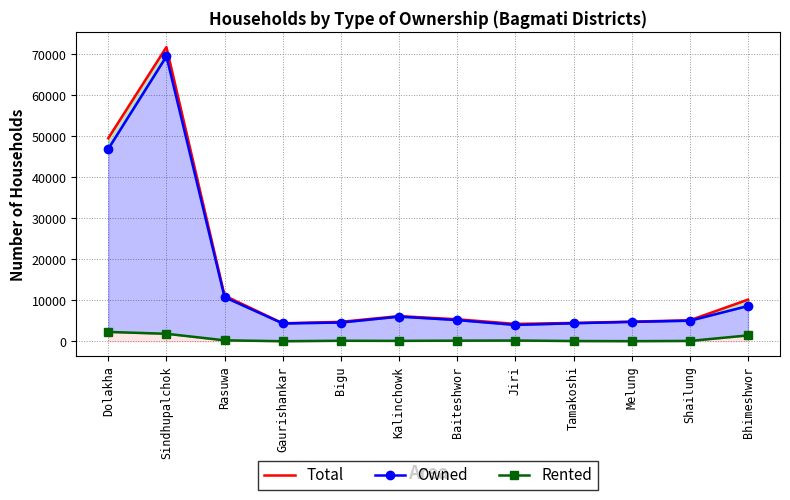

The Total series shows 6151 at Kalinchowk. True or false?

True